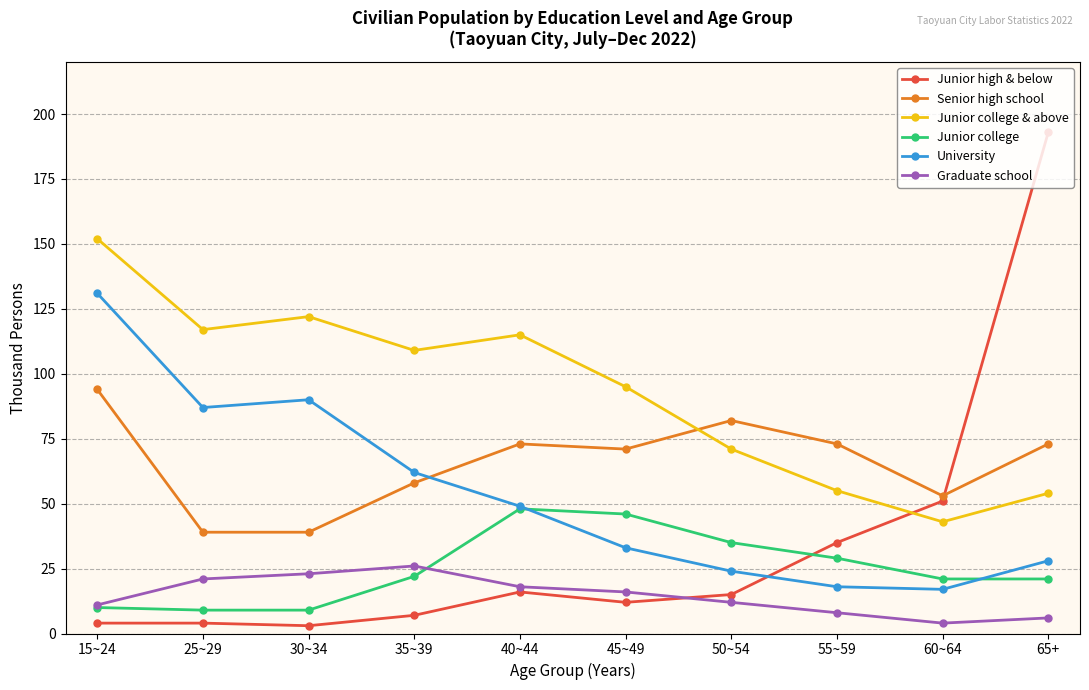

At which category does Graduate school reach its first local peak?

35~39